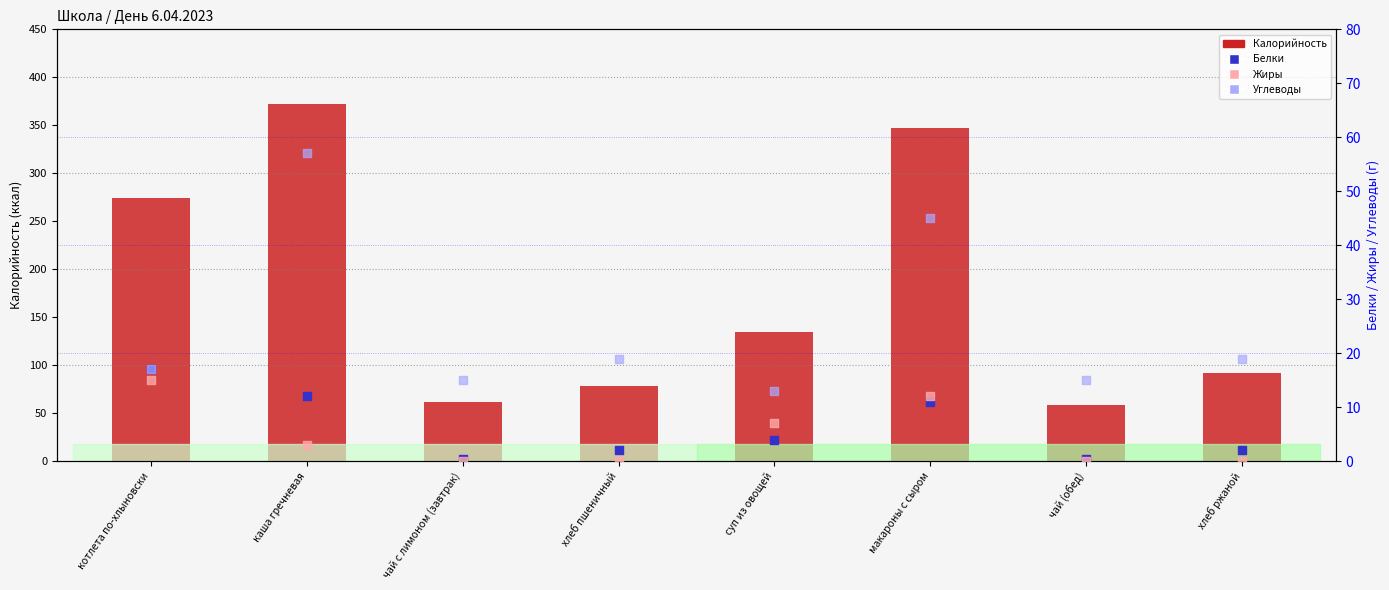

What is the total value across all series at каша гречневая?

444.0